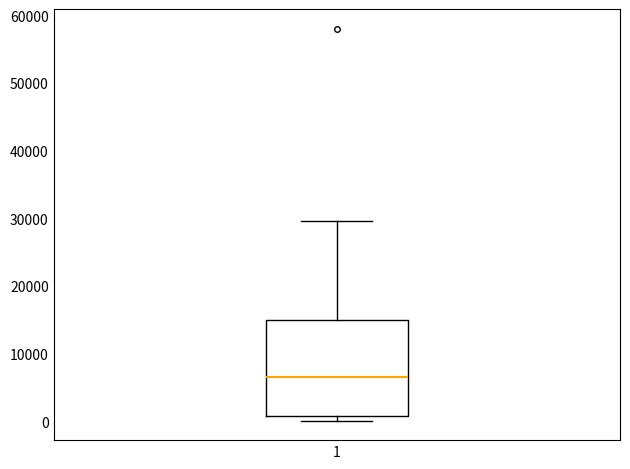

Read this box plot against the y-axis: the position of the median line, the range covered by the box, and the ends of both whiskers. The values are not printed on the chart, so give them approximately, as read against the axis.

median 7000, box 1000 to 15000, whiskers 0 to 30000